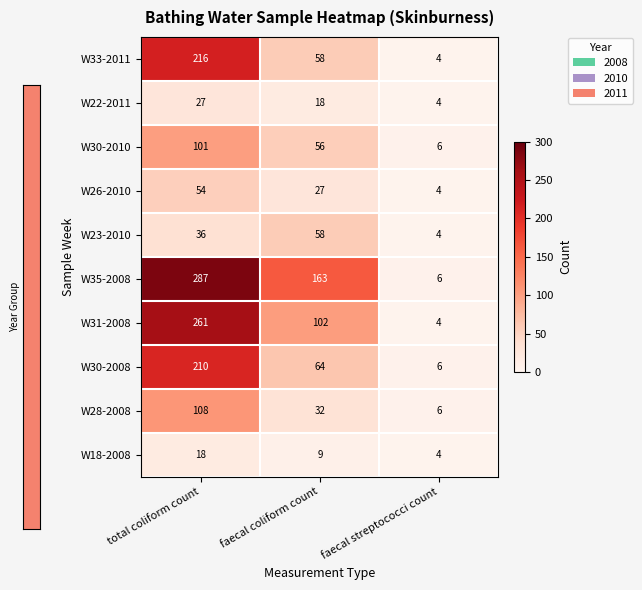

At which label does W26-2010 first exceed 27?

total coliform count